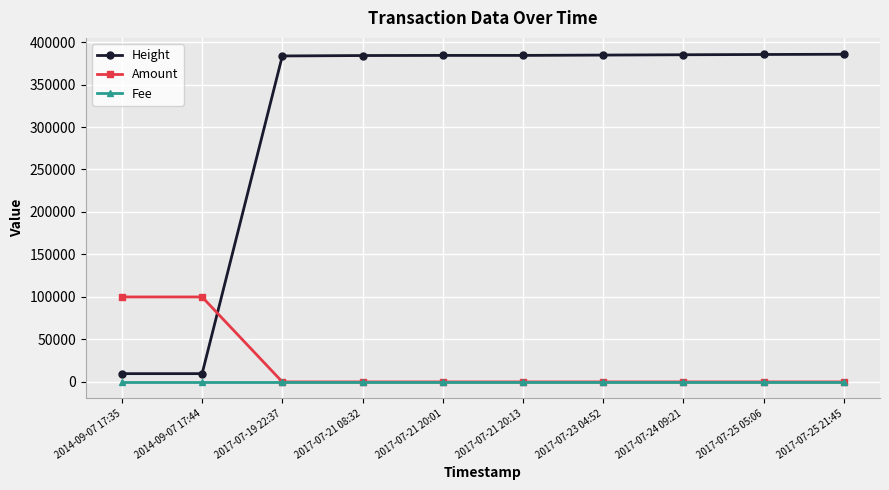

What is the sum of all Height values?

3096416